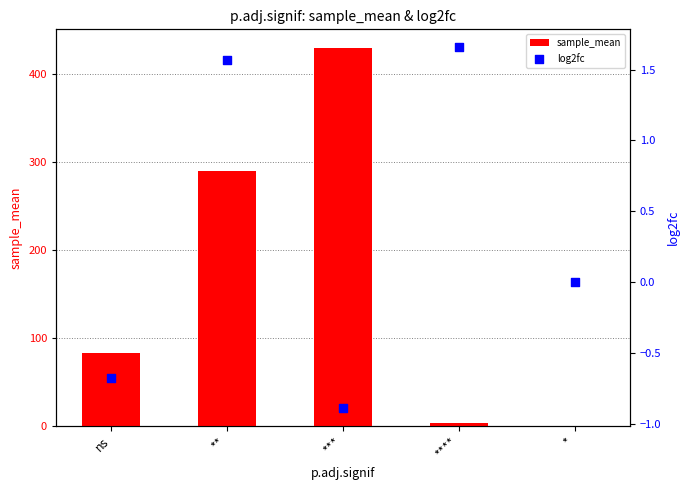

At how many categories does at least one series exceed 408?

1